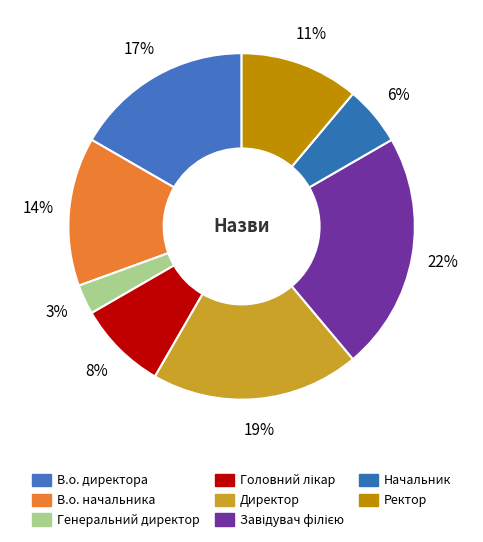

Is there a majority slice in this chart?

No